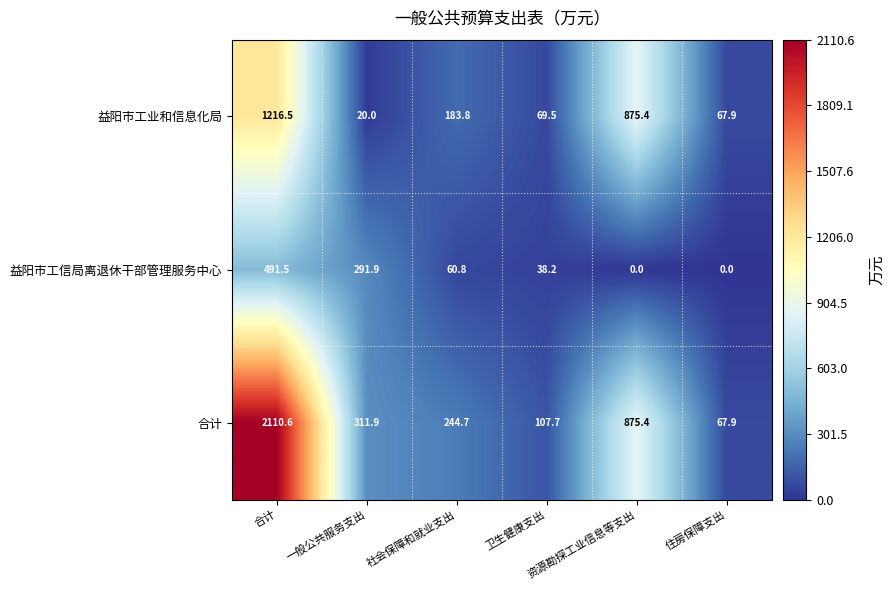

At which category is the sum across all series the highest?

合计